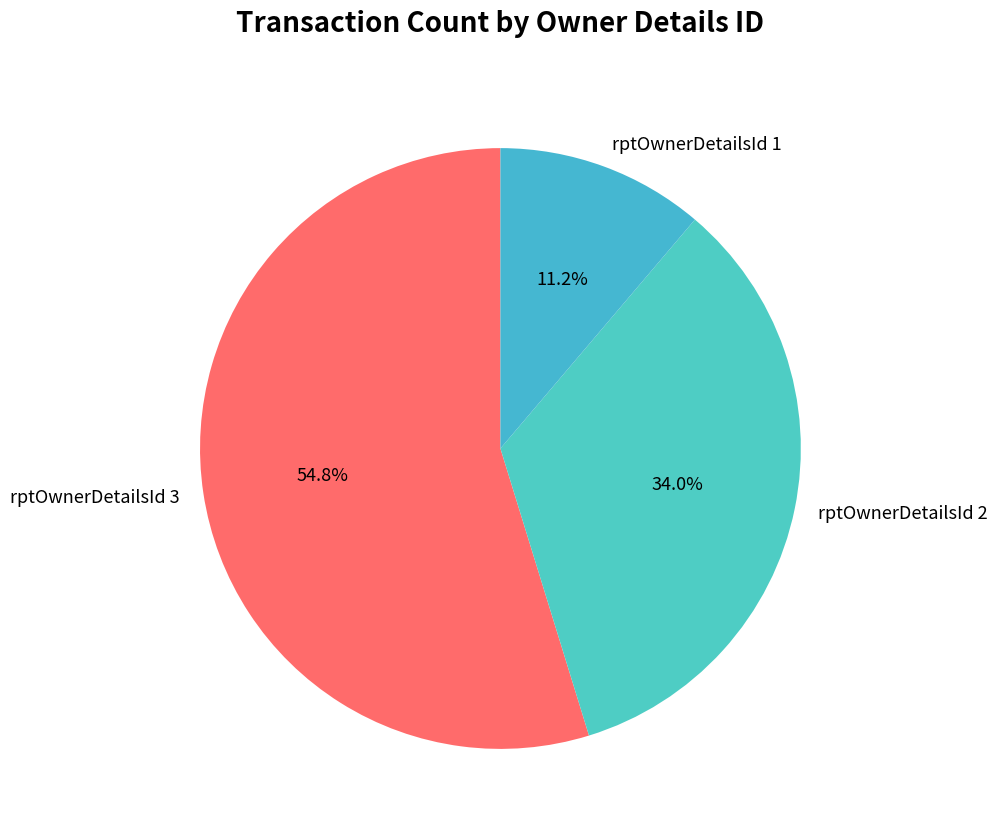

Which category has the biggest portion of the pie?

rptOwnerDetailsId 3